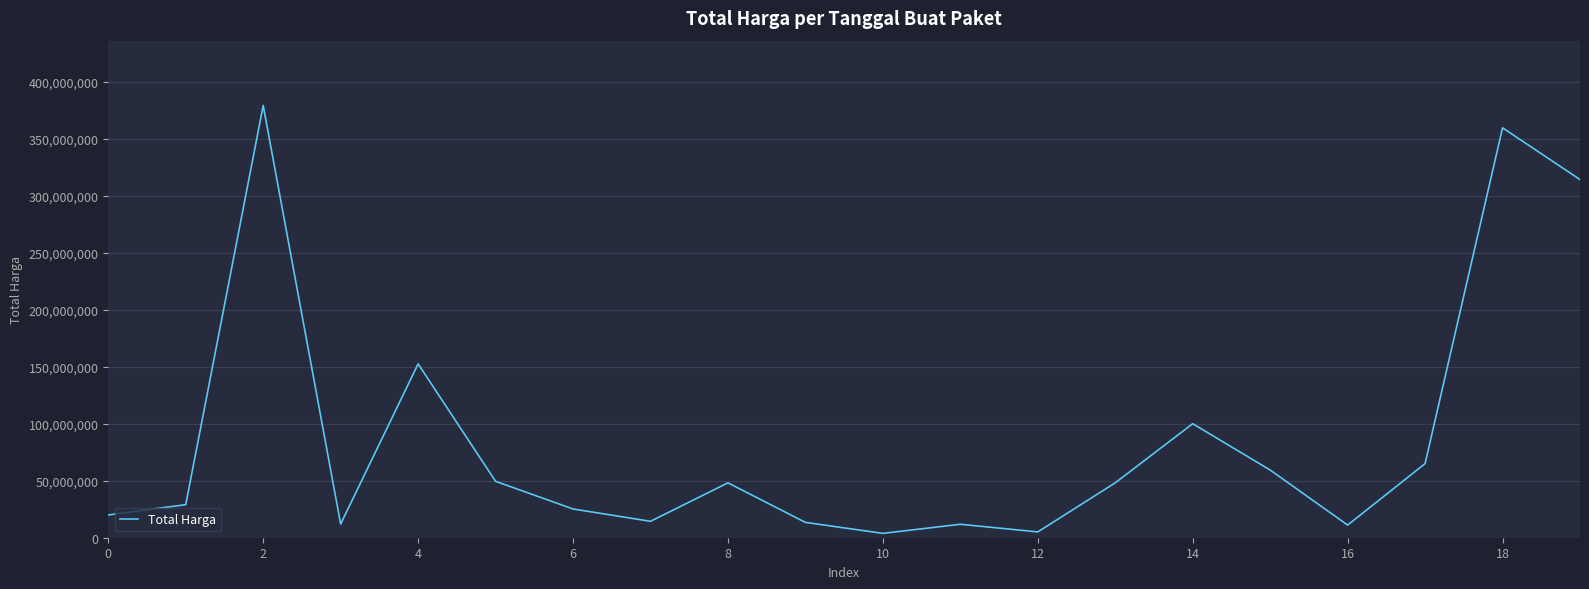

What is the maximum value shown in the chart?

379075000